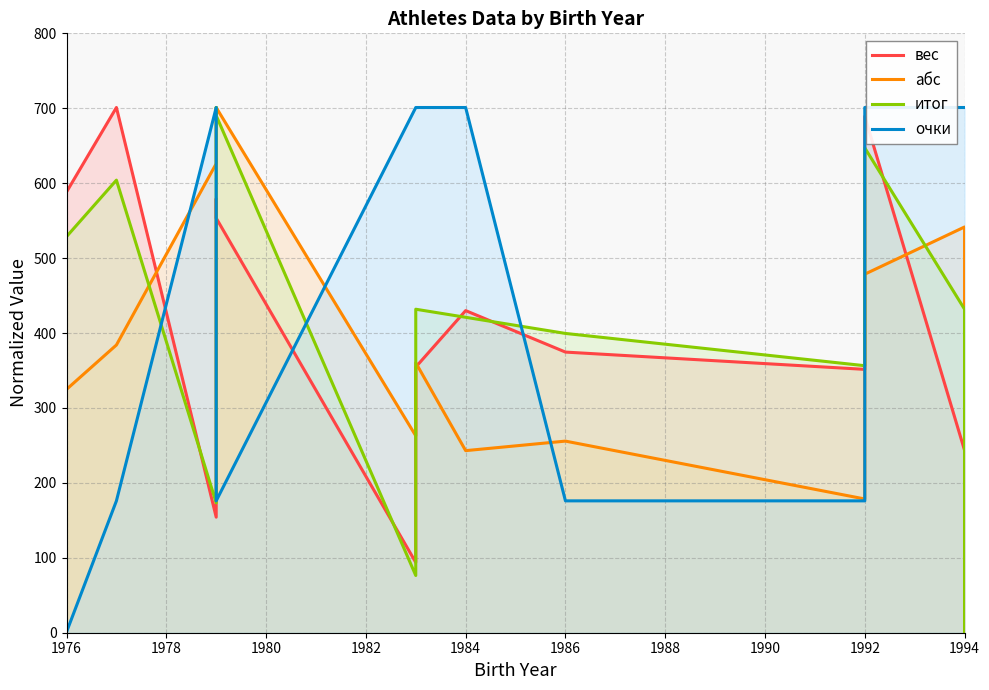

How many series are shown in this chart?

4